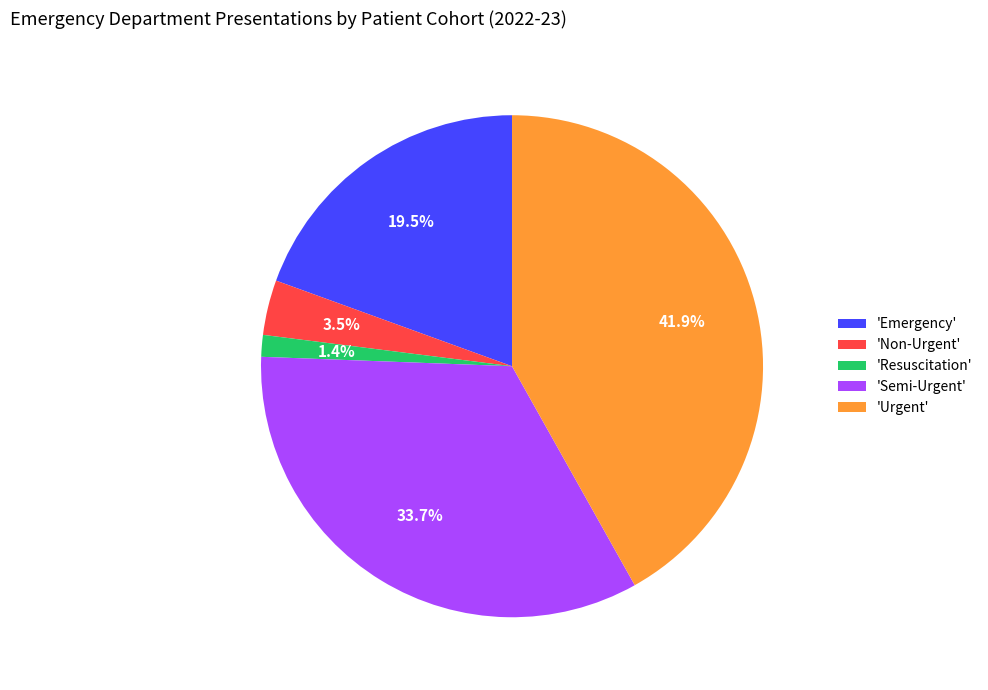

What is the smallest slice in the pie chart?

'Resuscitation'